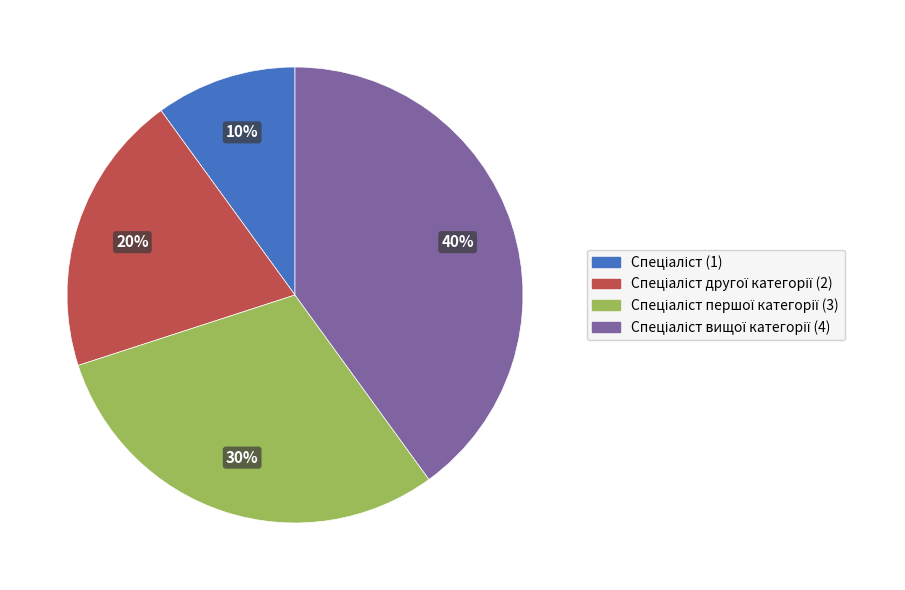

Is there any slice that represents more than half of the pie?

No